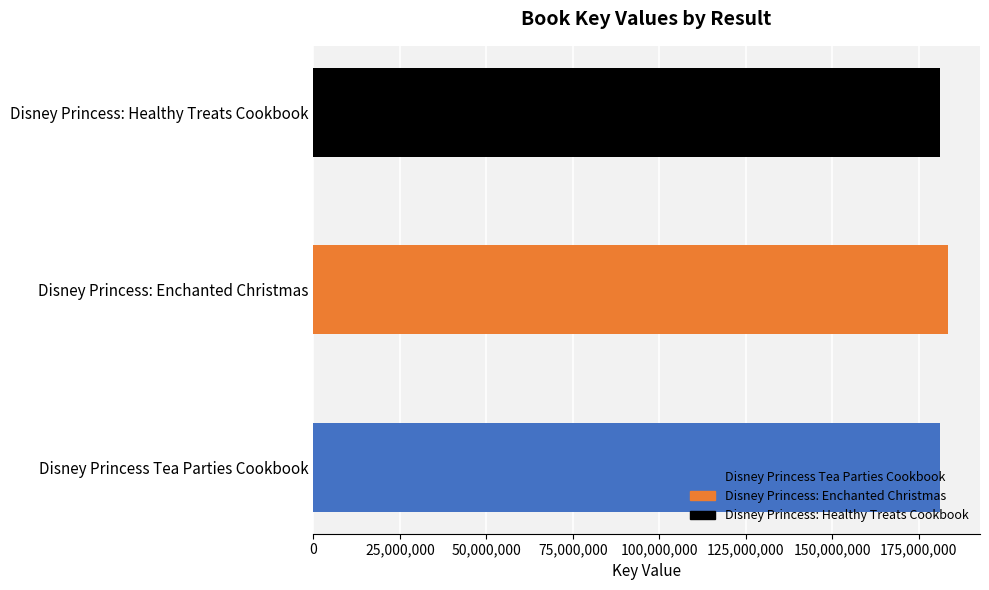

What is the ratio of the value at Disney Princess: Enchanted Christmas to the value at Disney Princess Tea Parties Cookbook?

1.0